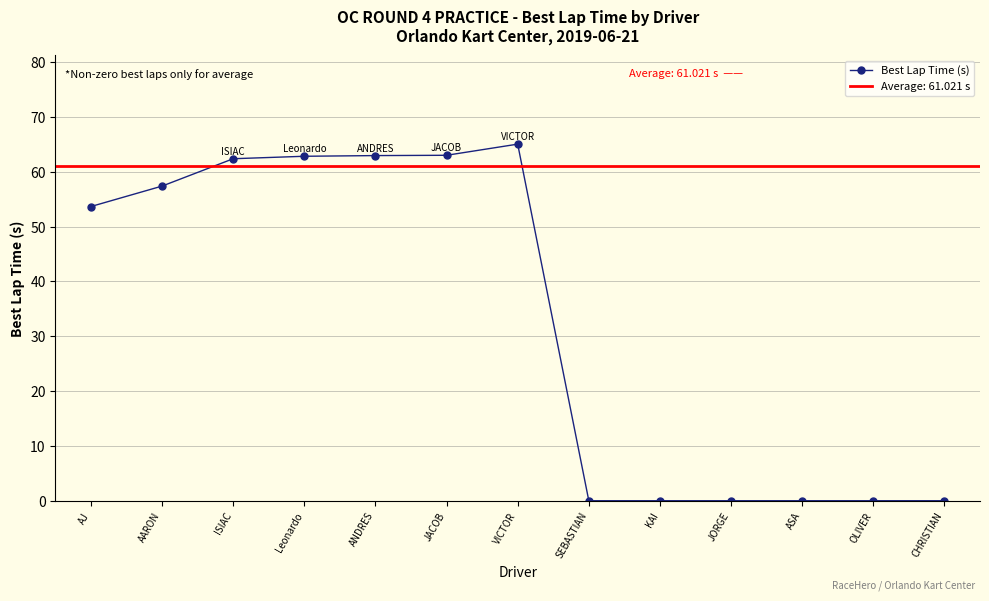

What is the greatest value displayed?

65.0